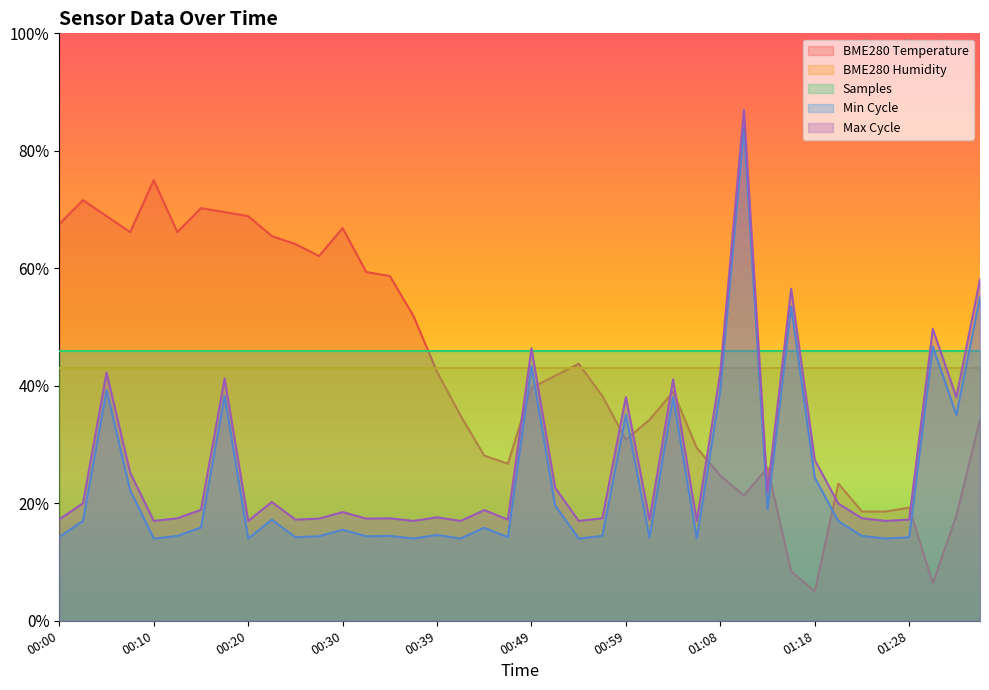

Which category has the highest value across all series?

01:11